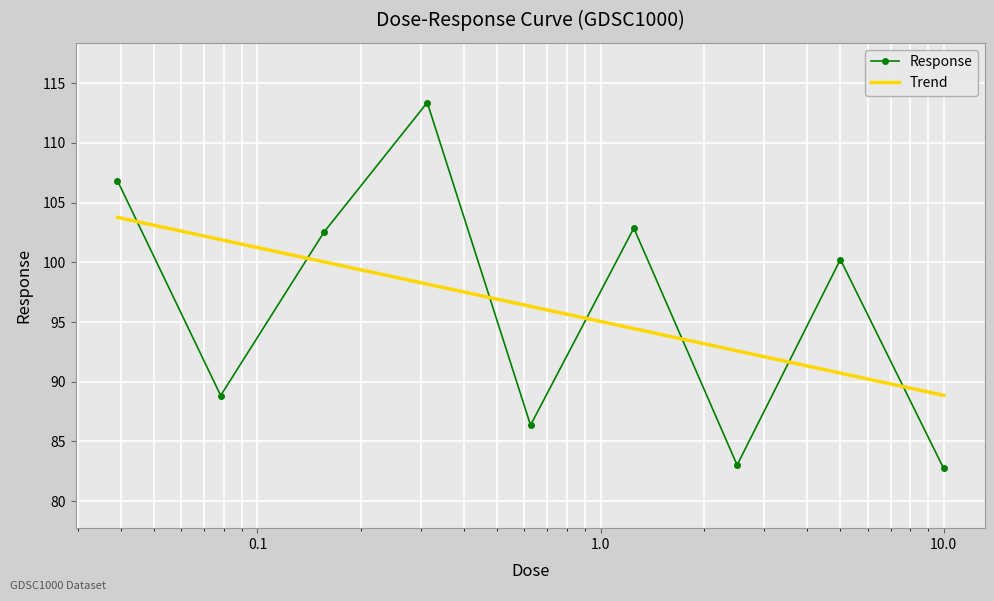

How many times do Response and Trend cross each other?

7